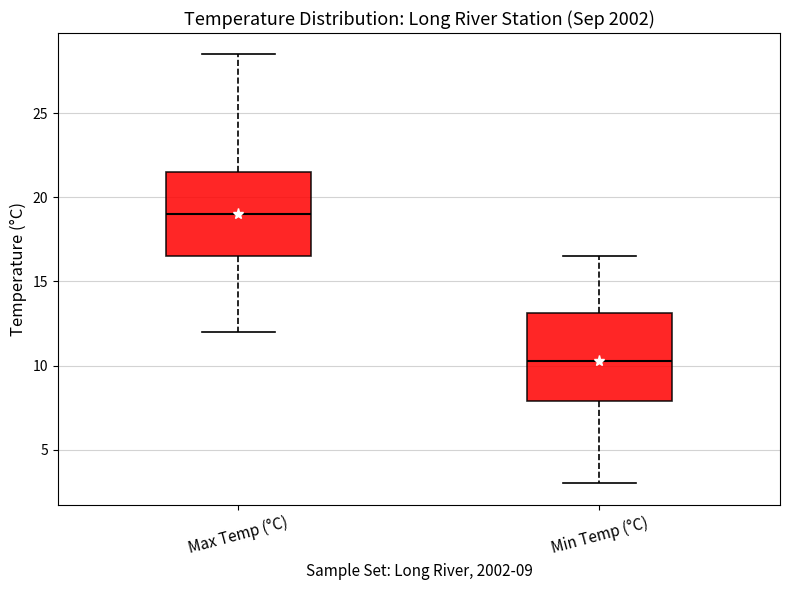

Reading left to right, read every box against the y-axis: the position of its median line, the range the box covers, and the ends of its whiskers. The values are not printed on the chart, so give them approximately, as read against the axis.

Max Temp (°C): median 19.0, box 16.5 to 21.5, whiskers 12.0 to 28.5
Min Temp (°C): median 10.5, box 8.0 to 13.0, whiskers 3.0 to 16.5